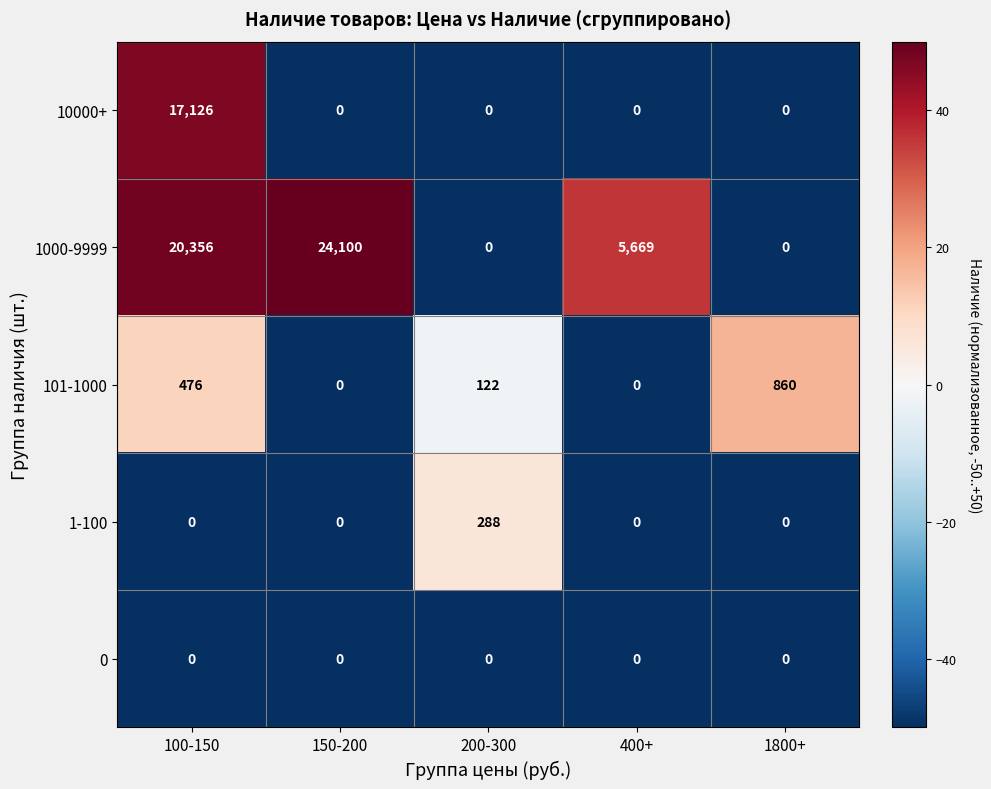

Which series has the widest spread of values?

1000-9999